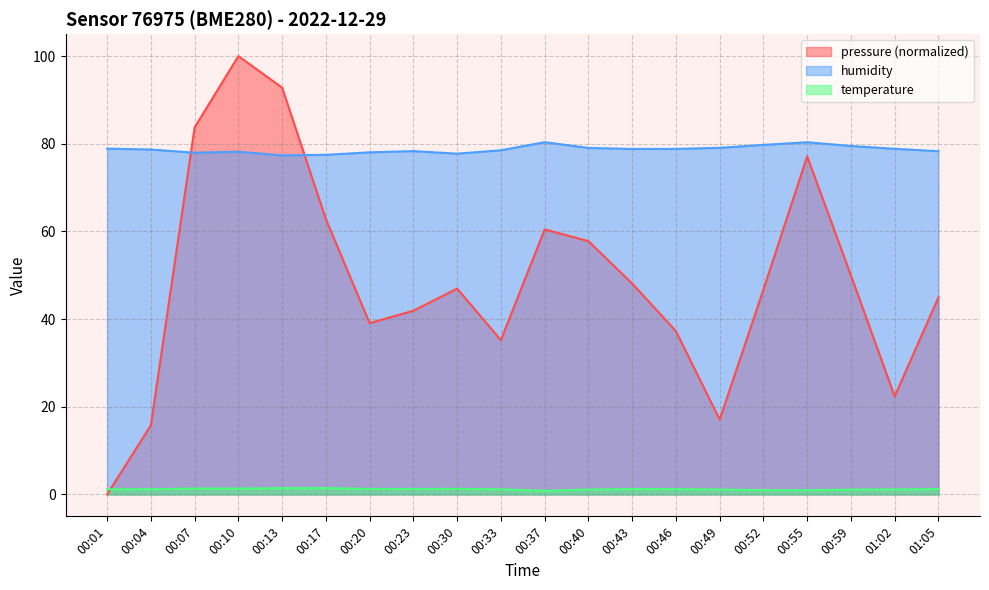

What is the difference between the maximum and second lowest values in the humidity series?

2.9